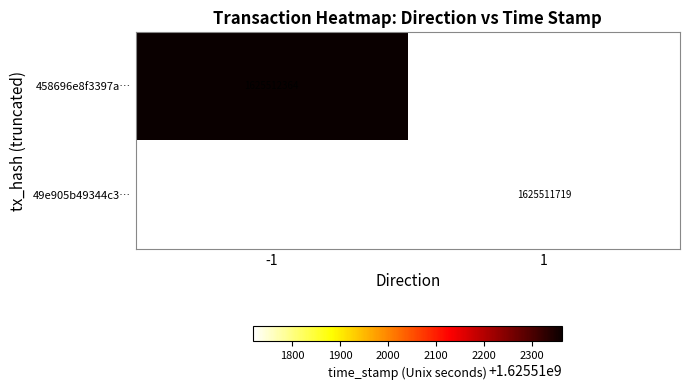

What is the difference between the 49e905b49344c39a8f22a91d47f15c6aefa7466 values at time_stamp and direction?

1625511718